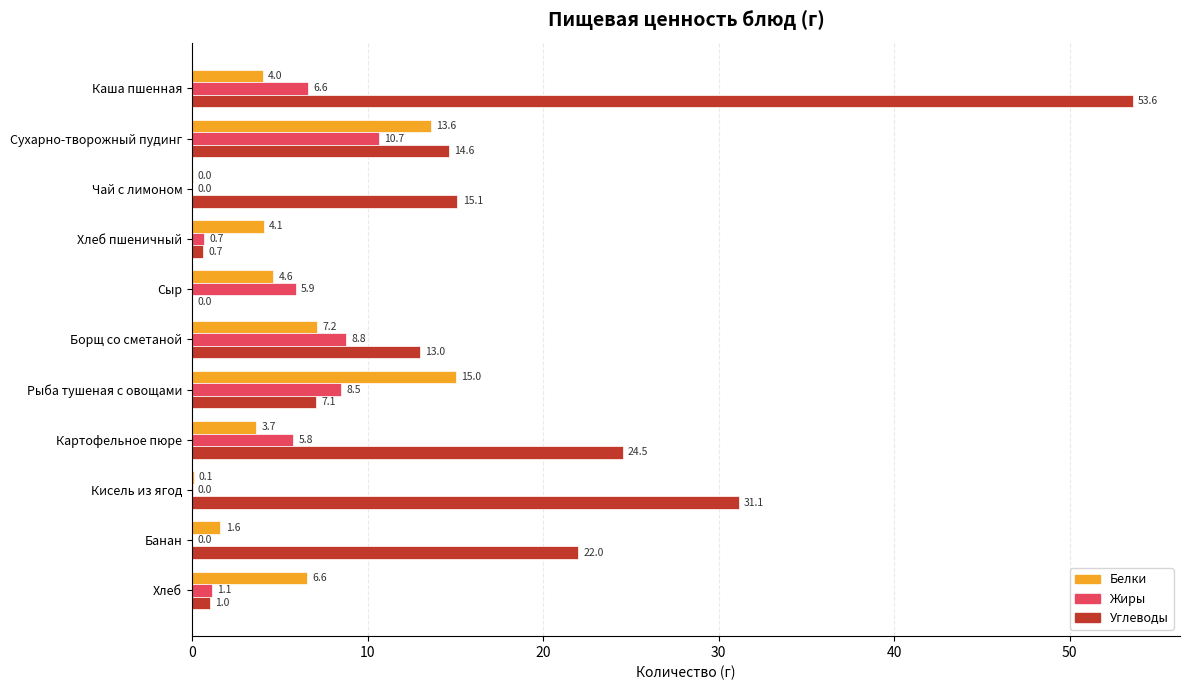

Is the value of Углеводы at Кисель из ягод greater than the value of Жиры at Чай с лимоном?

Yes